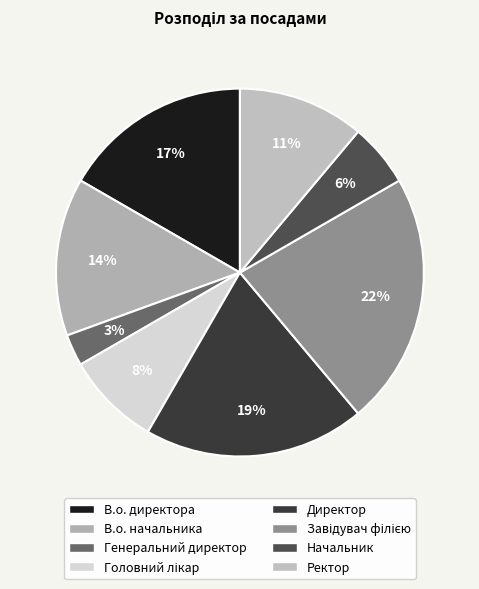

Do Начальник and Генеральний директор together represent more than half of the pie?

No